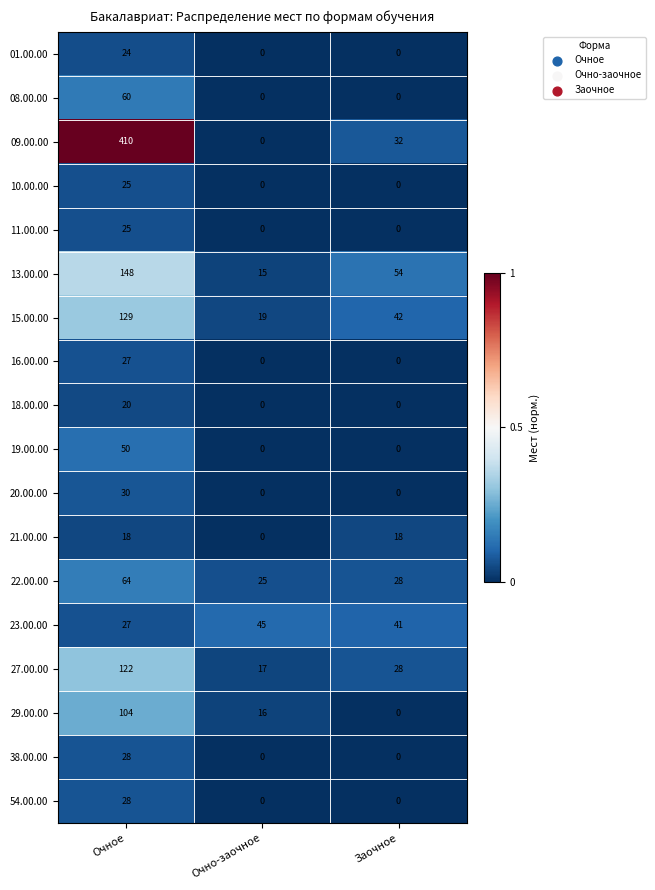

What is the spread (max minus min) of values at Заочное?

54